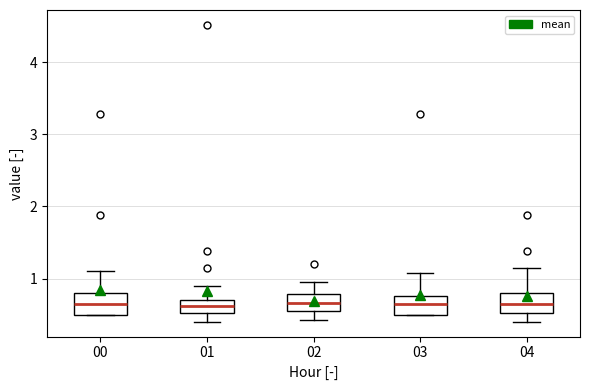

Reading left to right, read every box against the y-axis: the position of its median line, the range the box covers, and the ends of its whiskers. The values are not printed on the chart, so give them approximately, as read against the axis.

00: median 0.7, box 0.5 to 0.8, whiskers 0.5 to 1.1
01: median 0.6, box 0.5 to 0.7, whiskers 0.4 to 0.9
02: median 0.7, box 0.6 to 0.8, whiskers 0.4 to 1.0
03: median 0.7, box 0.5 to 0.8, whiskers 0.5 to 1.1
04: median 0.6, box 0.5 to 0.8, whiskers 0.4 to 1.1